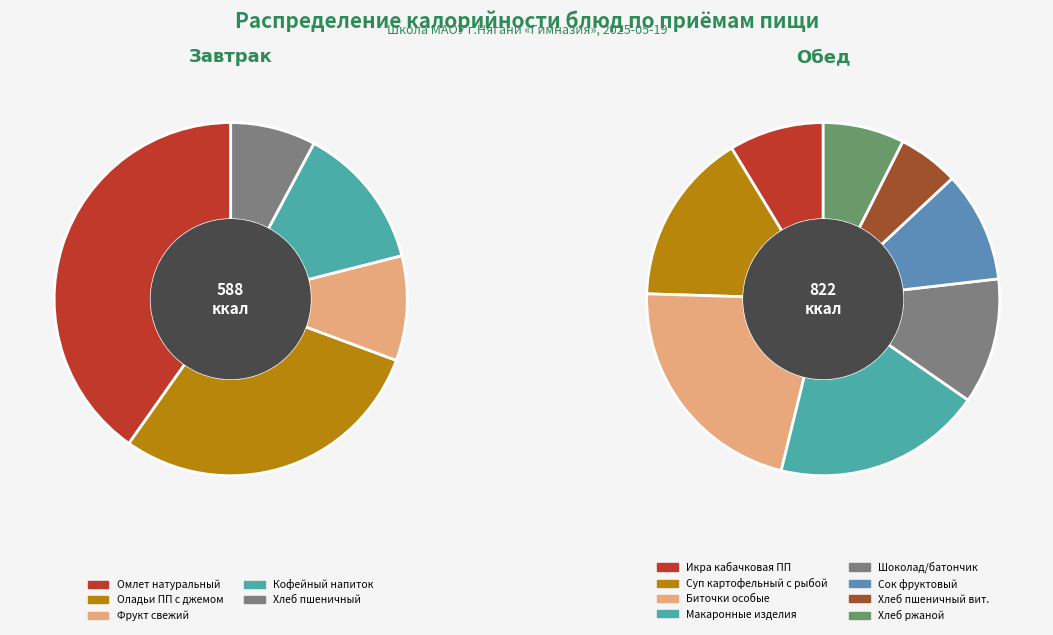

Which slice is the smallest?

Хлеб пшеничный (завтрак)